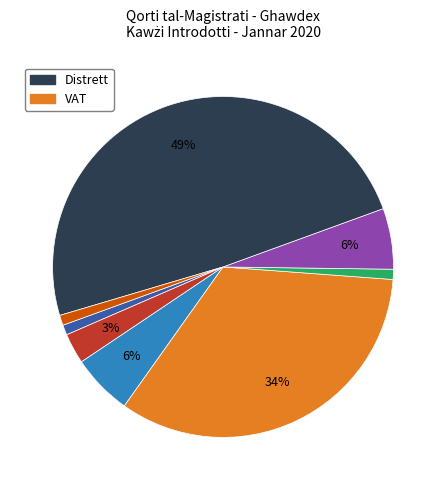

Is there a majority slice in this chart?

No